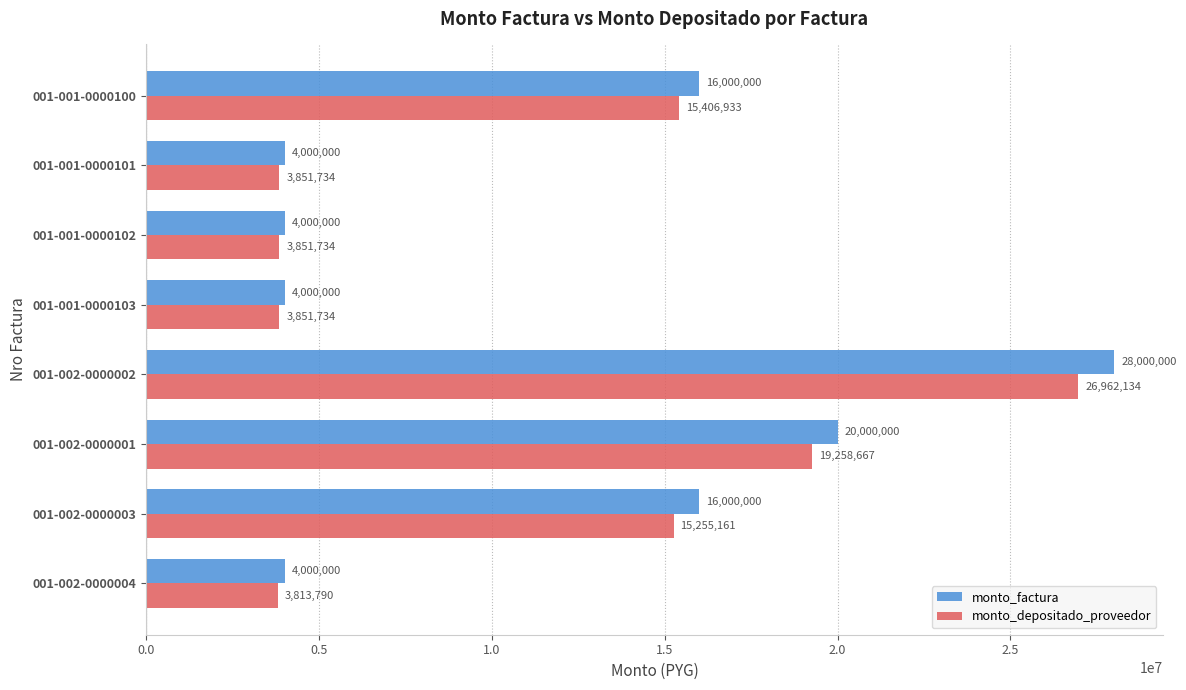

How many distinct data groups are displayed?

2